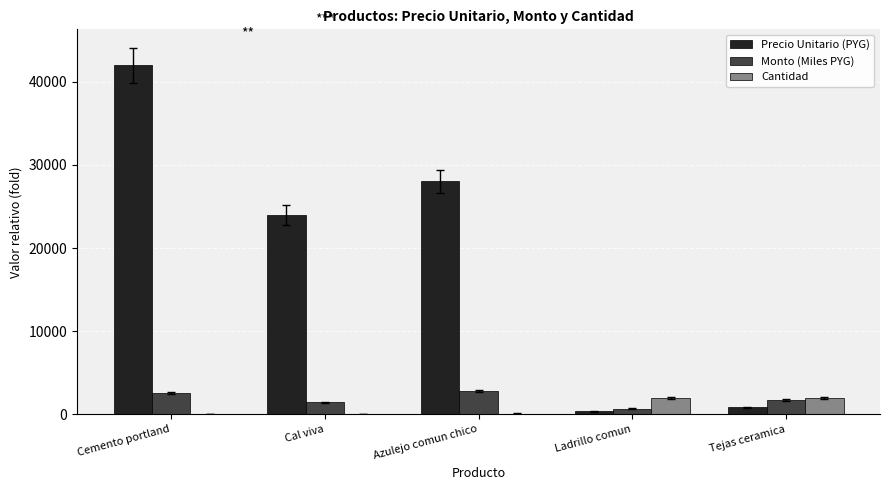

Is it true that Precio Unitario (PYG) equals 850 at Tejas ceramica?

True